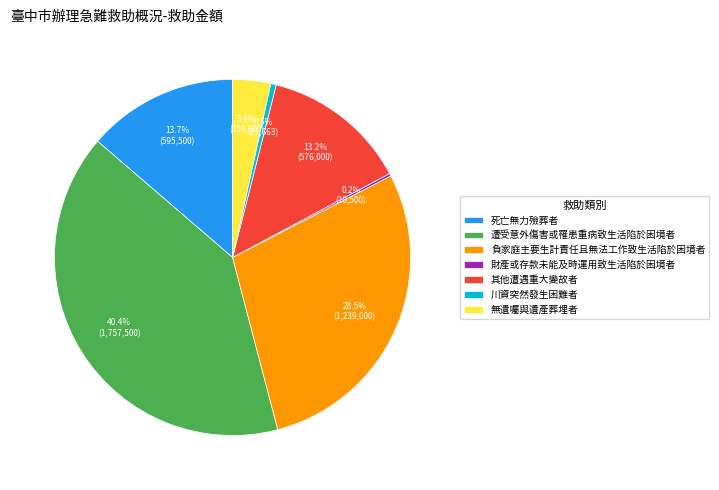

What percentage is NOT represented by 川資突然發生困難者?

99.5%